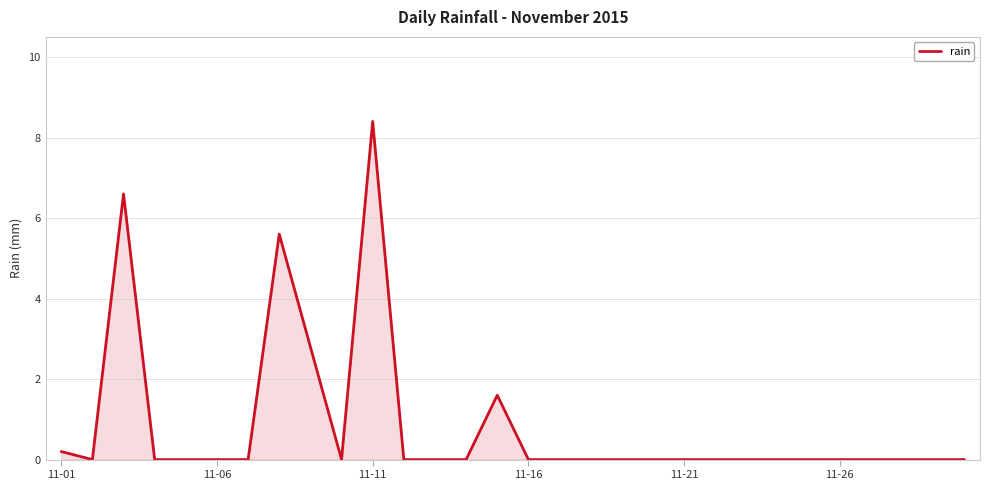

What is the difference between the maximum and minimum values?

8.4